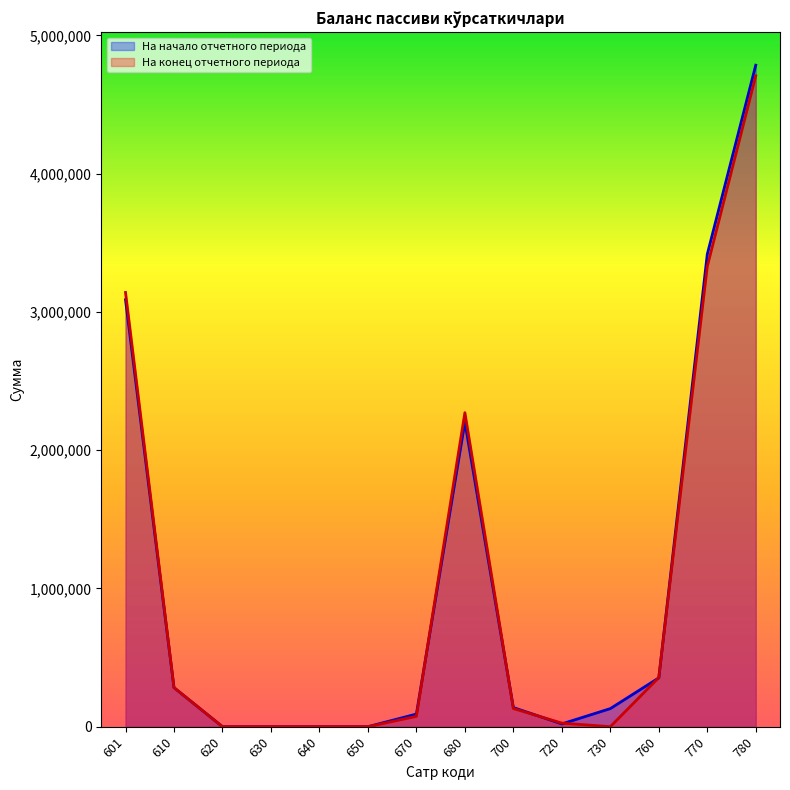

Reading right to left, what are all the values shown in this chart?

На начало отчетного периода: 780=4783718.6	770=3416602.9	760=352912.7	730=130750.7	720=19974.9	700=138434.7	680=2202561.1	670=91240.0	650=0.0	640=0.0	630=0.0	620=0.0	610=282470.8	601=3087594.2
На конец отчетного периода: 780=4707258.0	770=3328956.3	760=355089.0	730=0.0	720=25781.0	700=131339.2	680=2270764.8	670=74703.5	650=0.0	640=0.0	630=0.0	620=0.0	610=282470.8	601=3140148.3